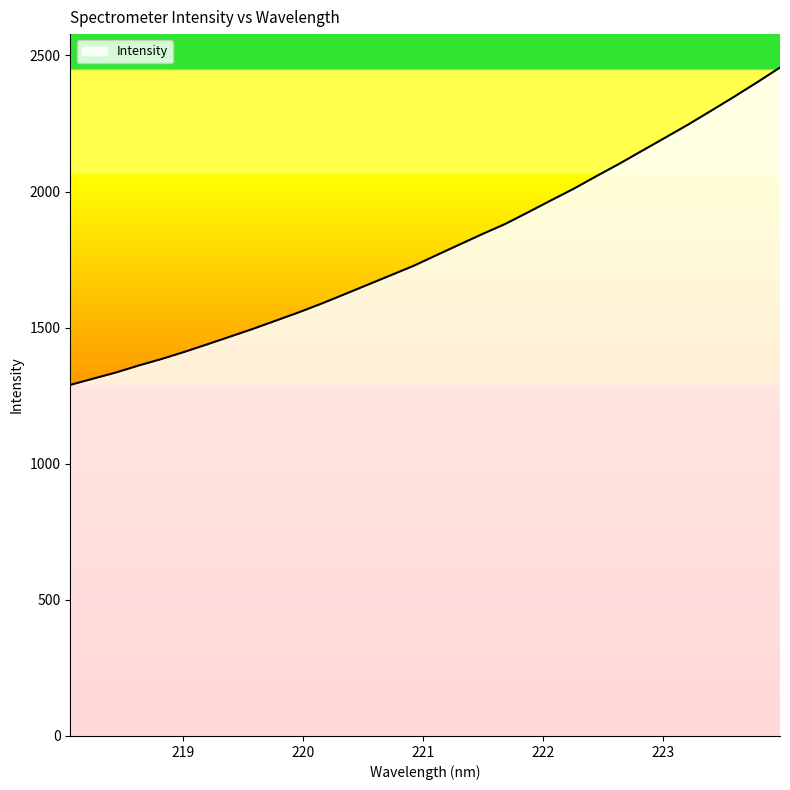

What is the minimum value shown in the chart?

1289.6